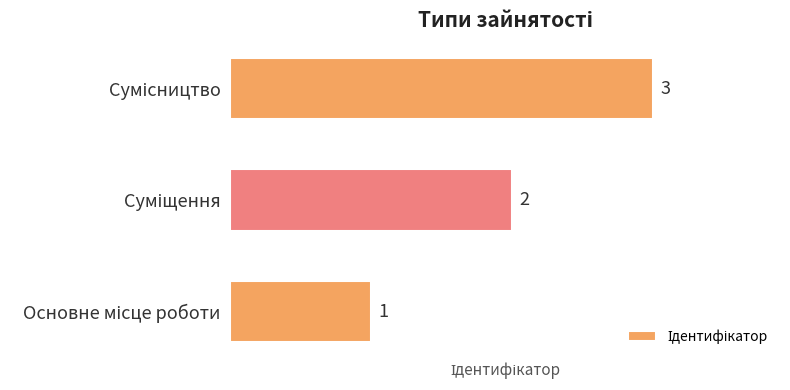

How many values are between 1 and 3?

3